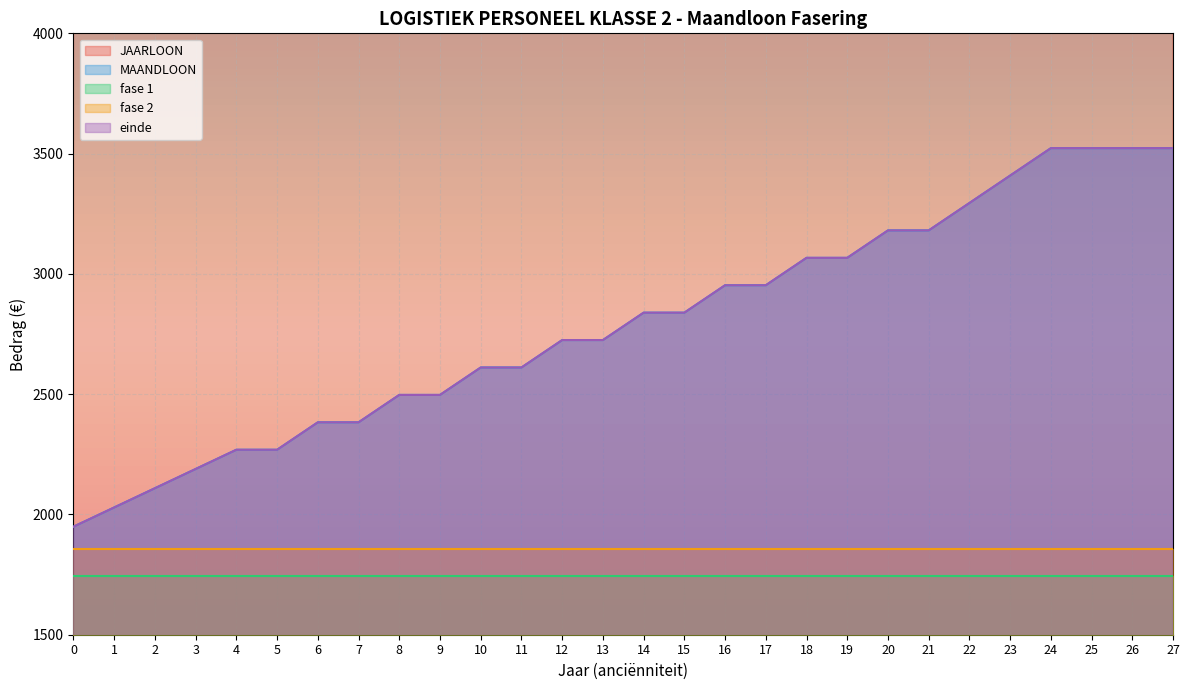

True or false: MAANDLOON and einde intersect in this chart.

False